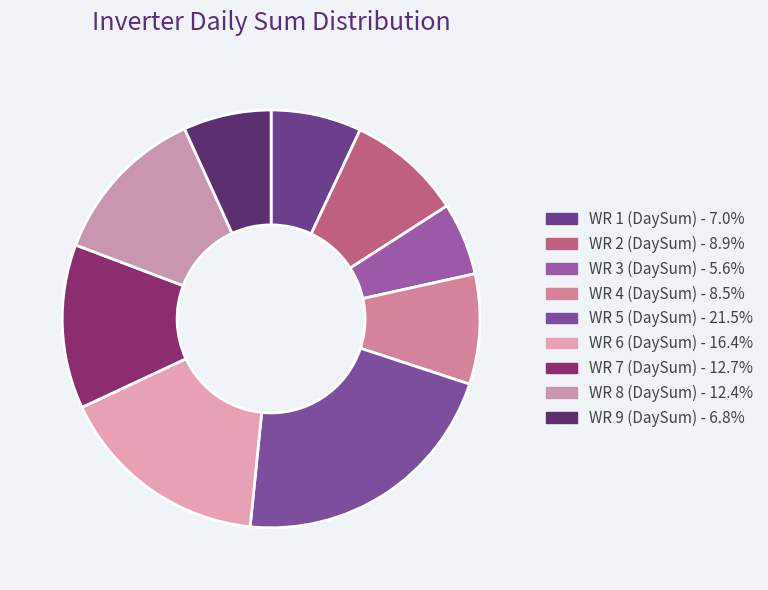

Is it true that WR 3 (DaySum) is 1% of the pie?

False